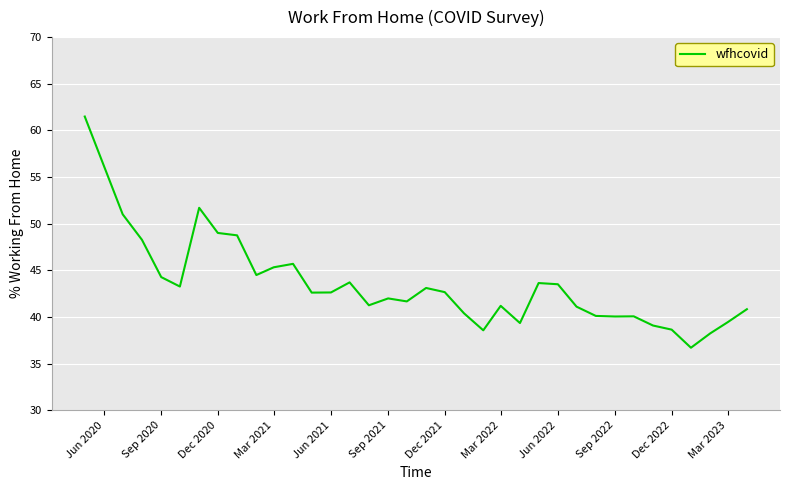

What is the difference between the maximum and minimum values?

24.8